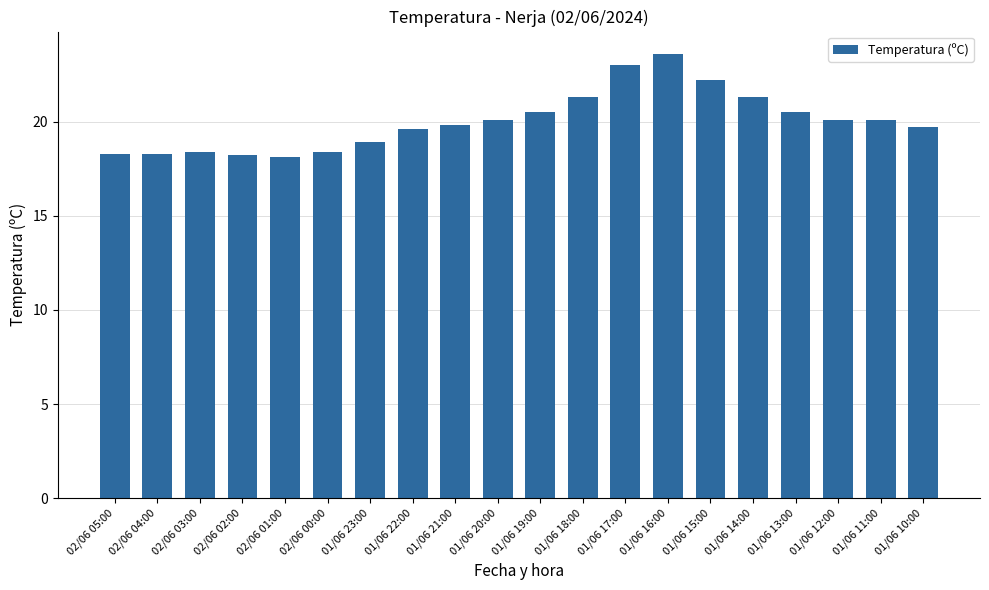

What is the sum of all values?

400.4